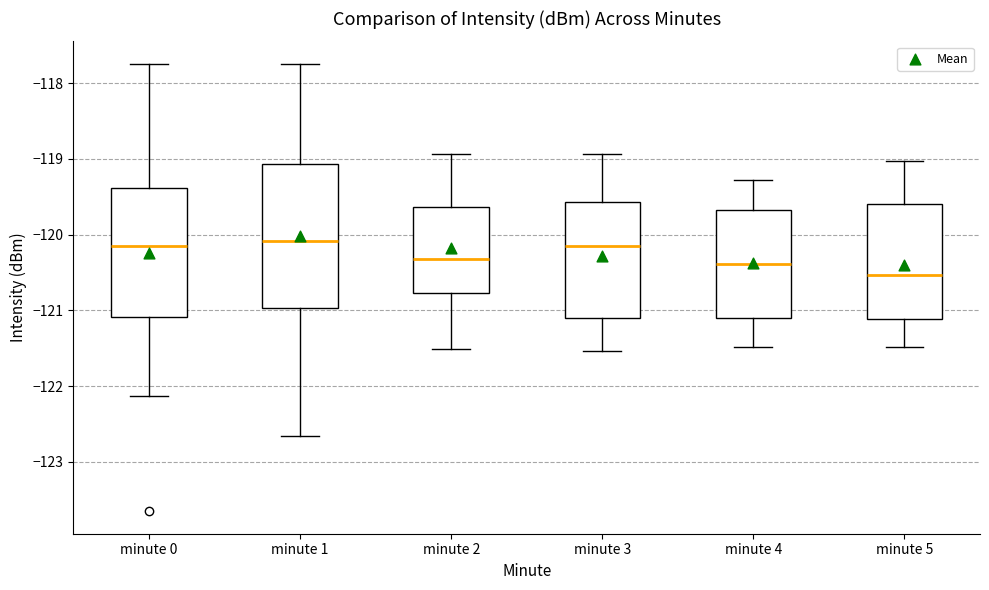

Reading left to right, read every box against the y-axis: the position of its median line, the range the box covers, and the ends of its whiskers. The values are not printed on the chart, so give them approximately, as read against the axis.

minute 0: median -120.2, box -121.1 to -119.4, whiskers -122.1 to -117.7
minute 1: median -120.1, box -121.0 to -119.1, whiskers -122.7 to -117.7
minute 2: median -120.3, box -120.8 to -119.6, whiskers -121.5 to -118.9
minute 3: median -120.1, box -121.1 to -119.6, whiskers -121.5 to -118.9
minute 4: median -120.4, box -121.1 to -119.7, whiskers -121.5 to -119.3
minute 5: median -120.5, box -121.1 to -119.6, whiskers -121.5 to -119.0